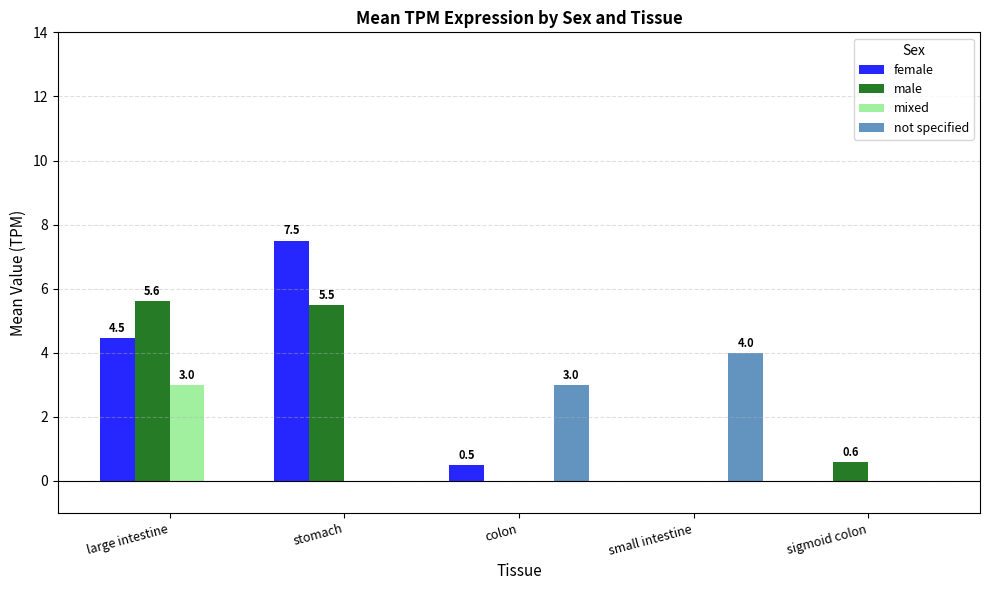

What is the approximate value of male at sigmoid colon?

0.6